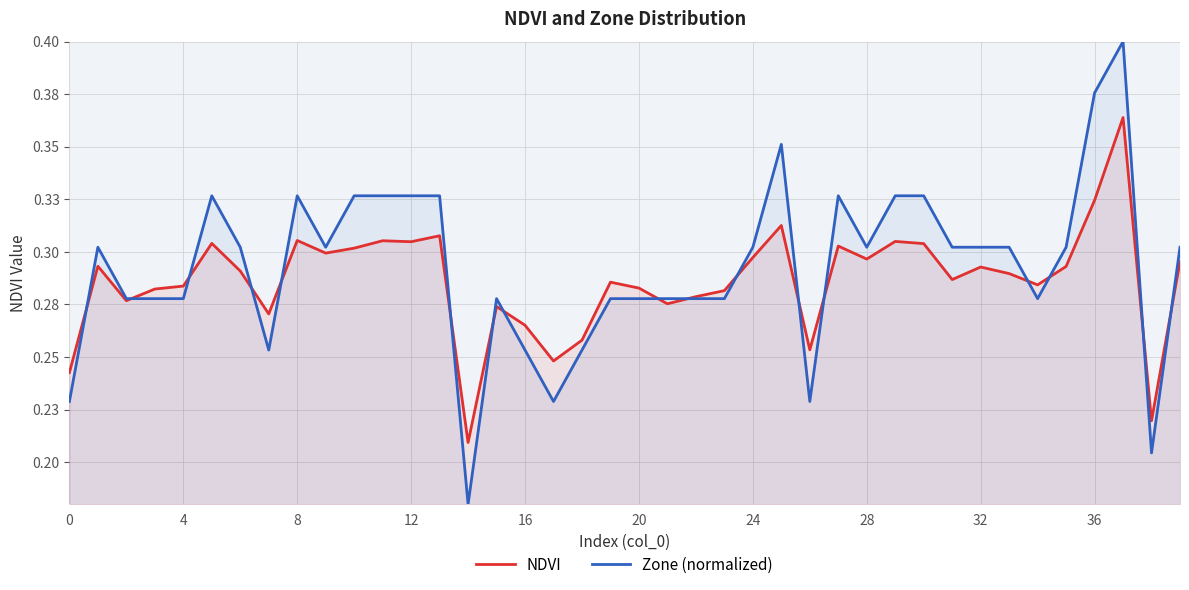

At which category does the chart reach its minimum across all series?

14